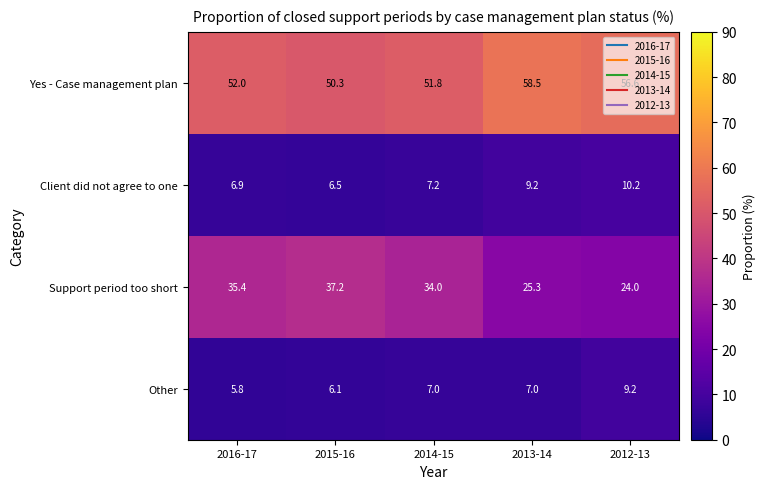

At how many categories does at least one series exceed 7?

5